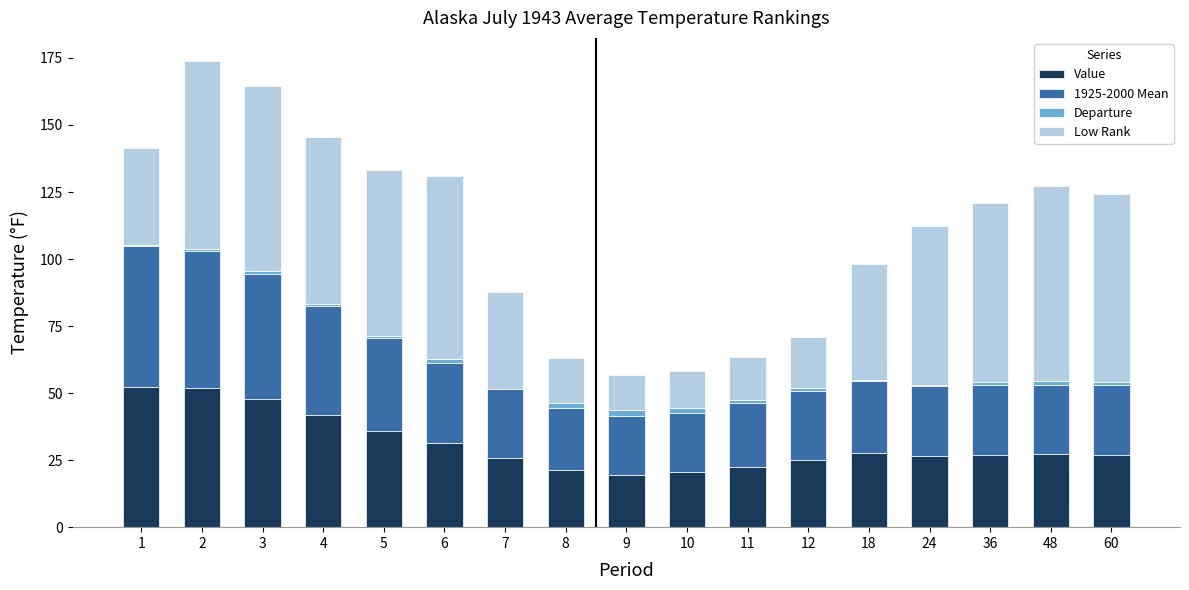

Are the bars grouped side by side (vs. stacked)?

No